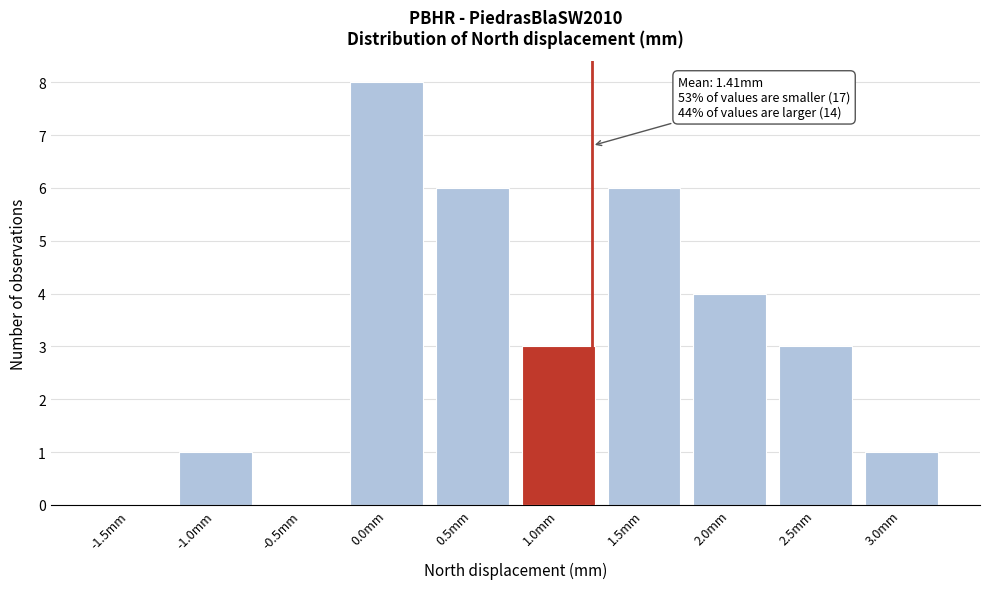

Reading left to right, extract all data points from this chart.

-1.5mm=0	-1.0mm=1	-0.5mm=0	0.0mm=8	0.5mm=6	1.0mm=3	1.5mm=6	2.0mm=4	2.5mm=3	3.0mm=1